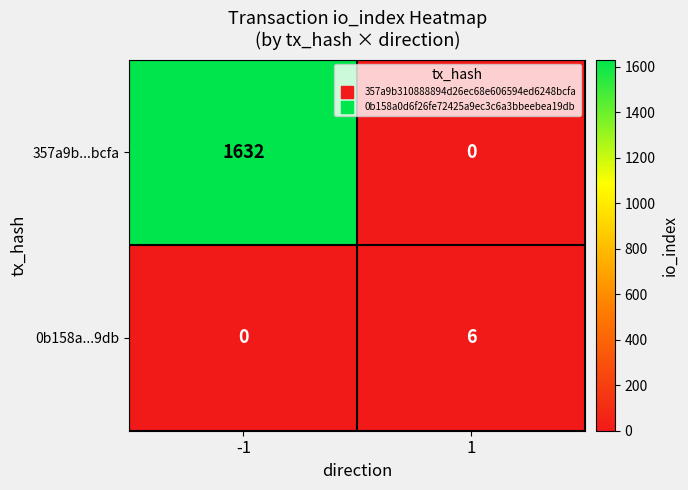

Between -1 and 1, which series saw the biggest shift?

357a9b...bcfa